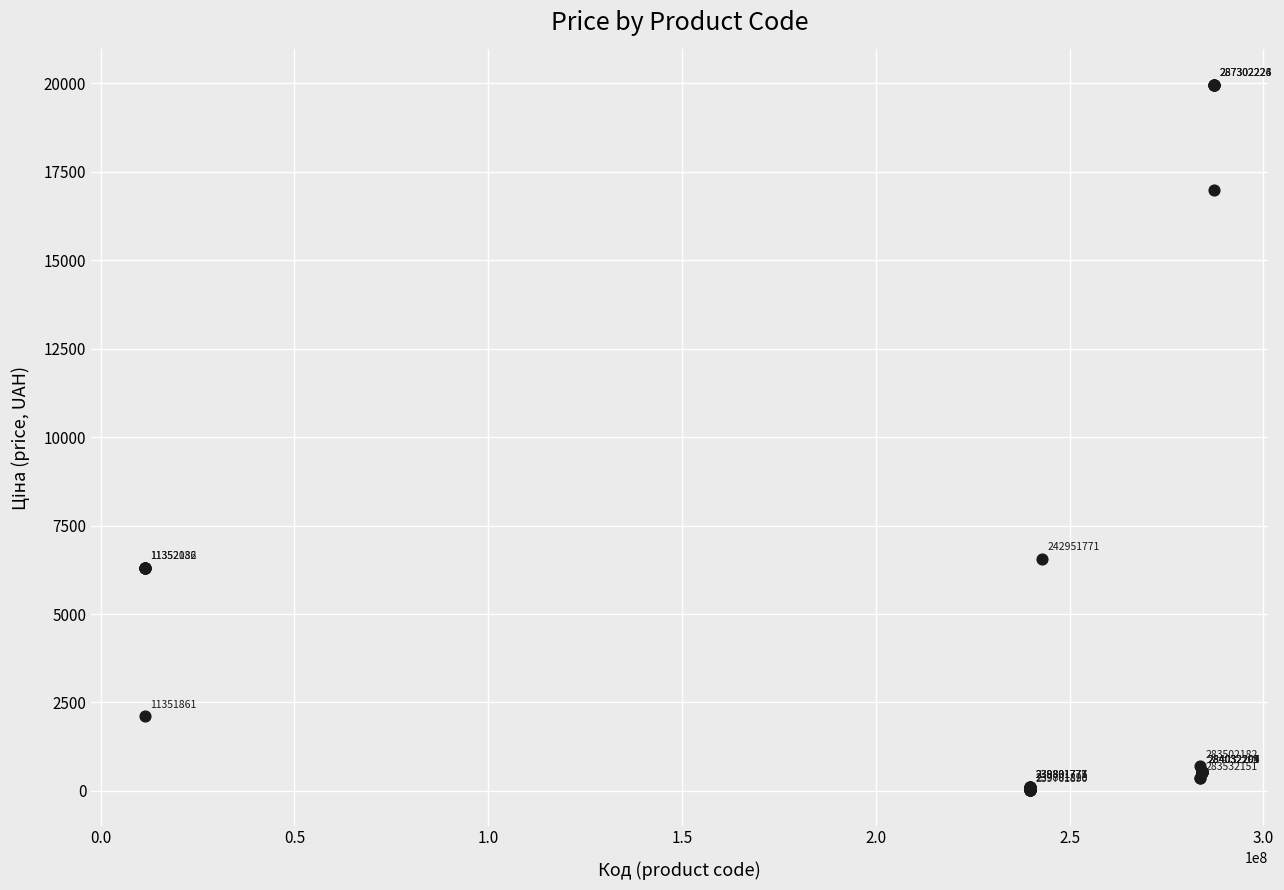

What Y value in the scatter plot is closest to 9990?

6568.8